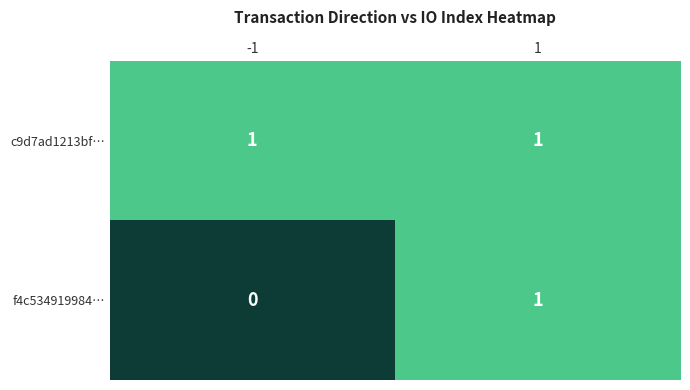

Which series has the largest total across all categories?

c9d7ad1213bf…